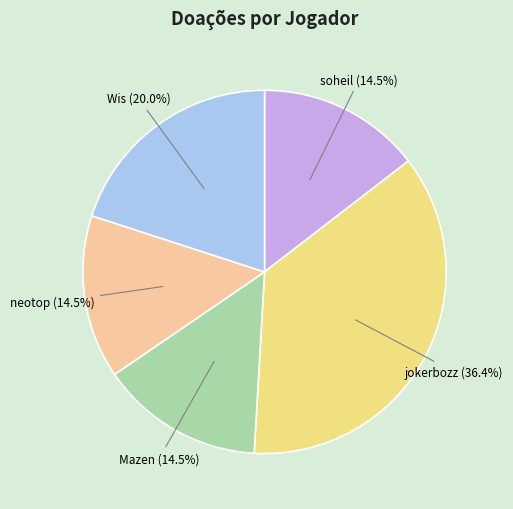

Does any single category account for the majority?

No